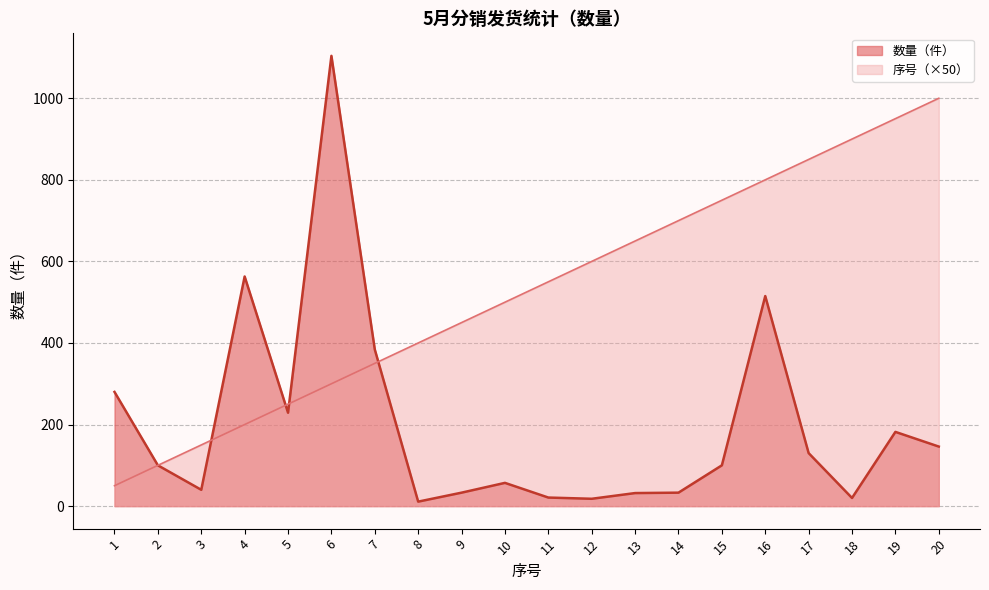

Which category has the lowest value in the 序号 series?

1